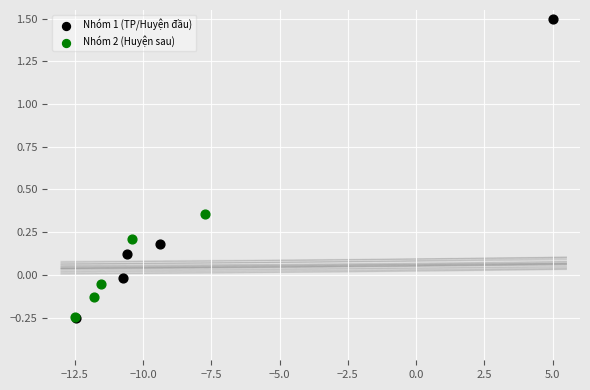

Which series has the largest Y range (max minus min)?

Nhóm 1 (TP/Huyện đầu)